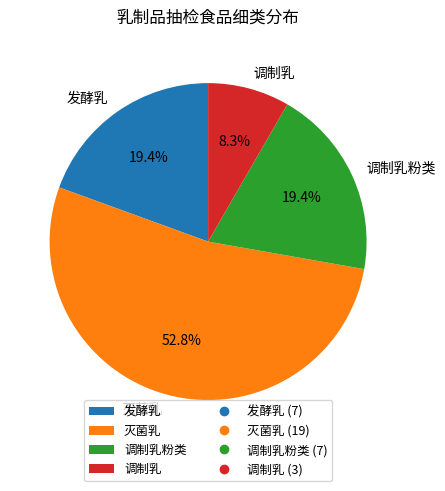

To the nearest percent, what is the difference between the 调制乳 and 发酵乳 slice percentages?

11%